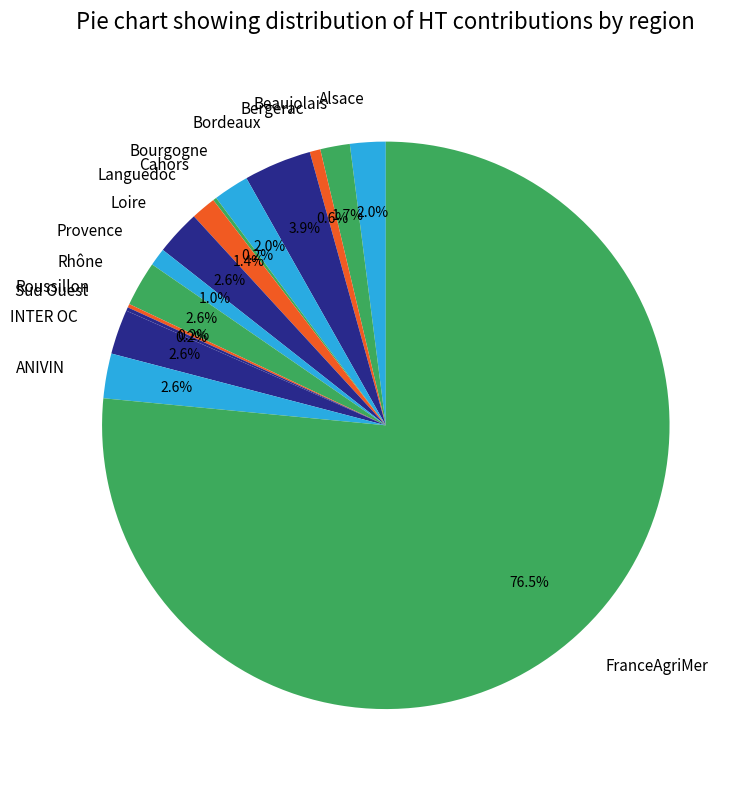

Which category has the biggest portion of the pie?

FranceAgriMer